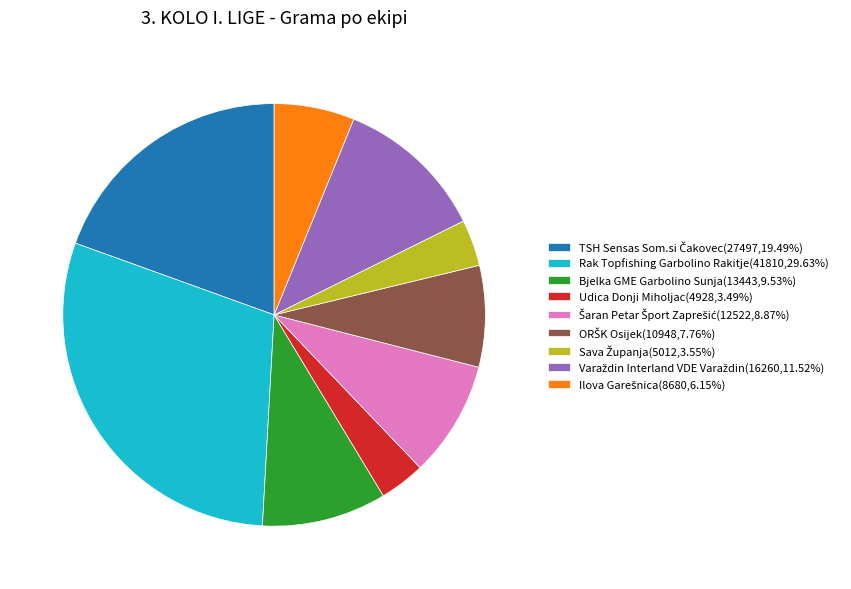

Does any single category account for the majority?

No